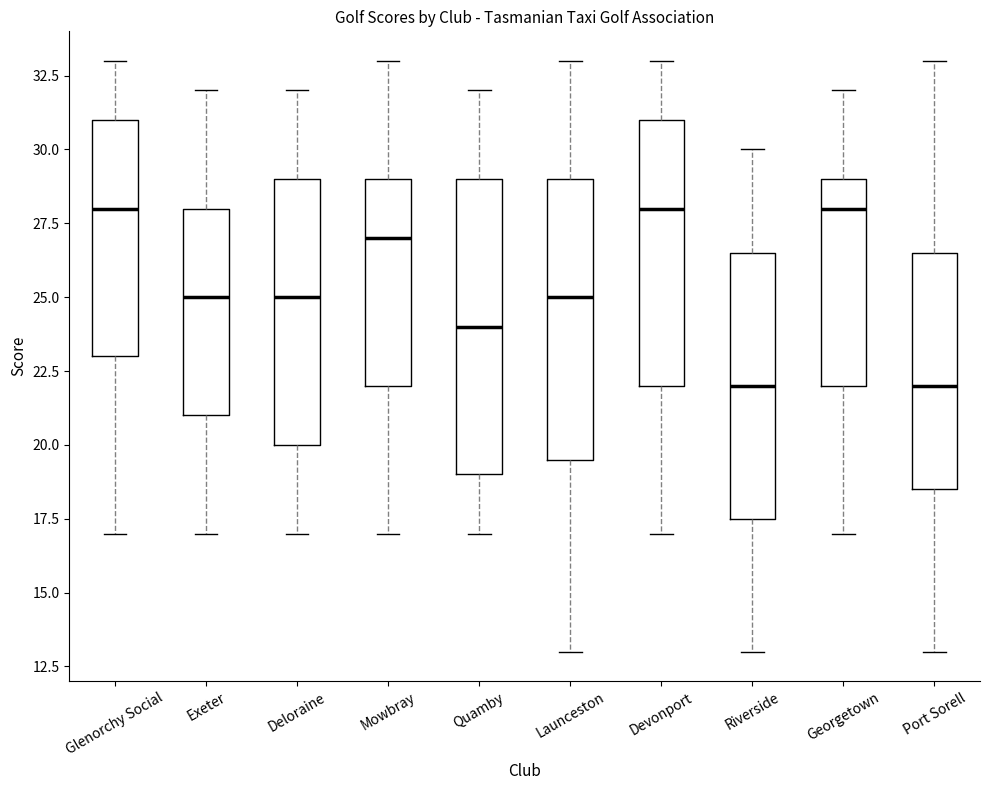

Which box is the tallest, from its lower edge to its upper edge?

Quamby